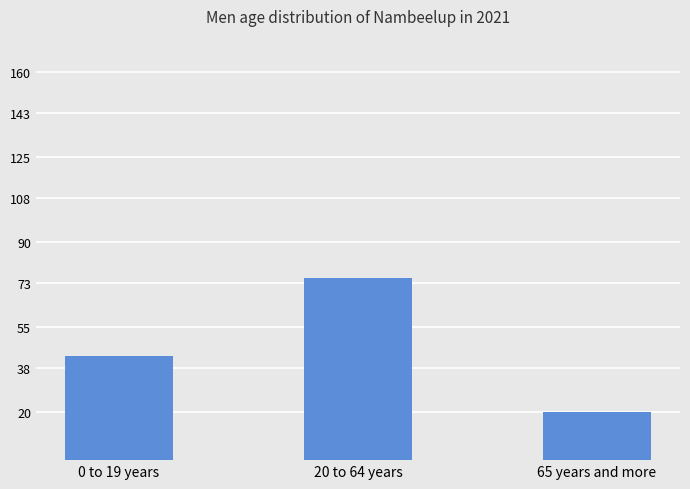

What is the minimum value shown in the chart?

20